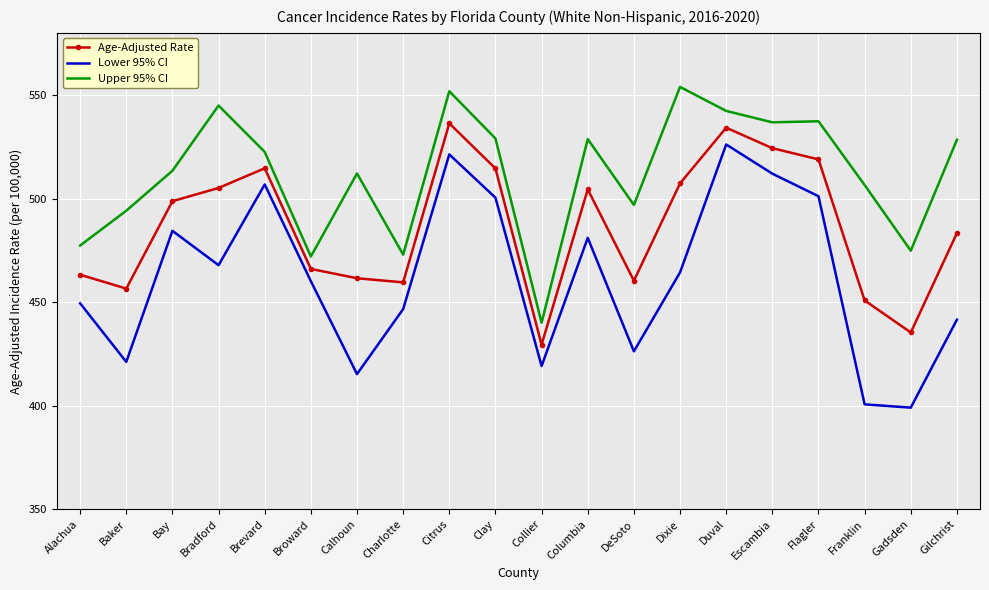

What is the maximum value shown in the chart?

553.9